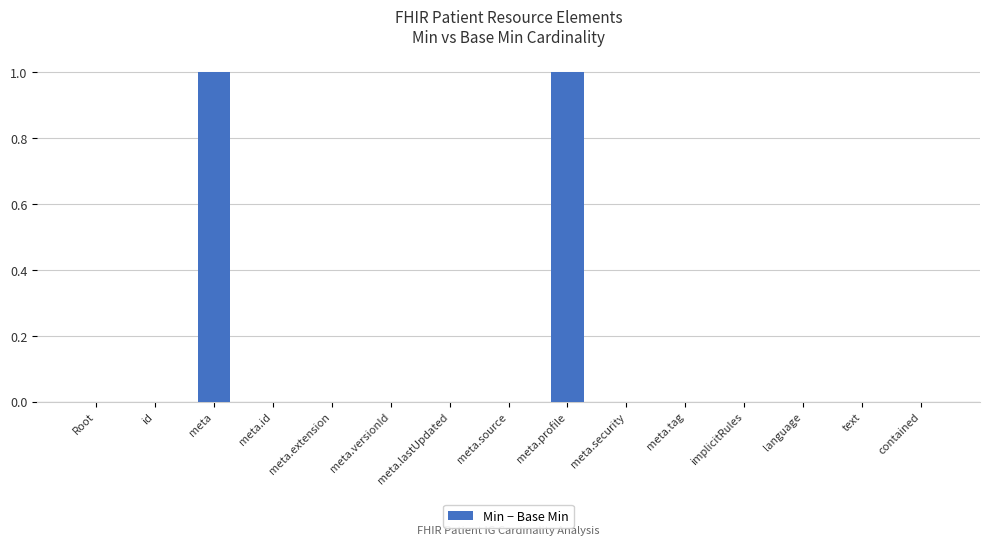

Reading left to right, extract all data points from this chart.

Root=0	id=0	meta=1	meta.id=0	meta.extension=0	meta.versionId=0	meta.lastUpdated=0	meta.source=0	meta.profile=1	meta.security=0	meta.tag=0	implicitRules=0	language=0	text=0	contained=0